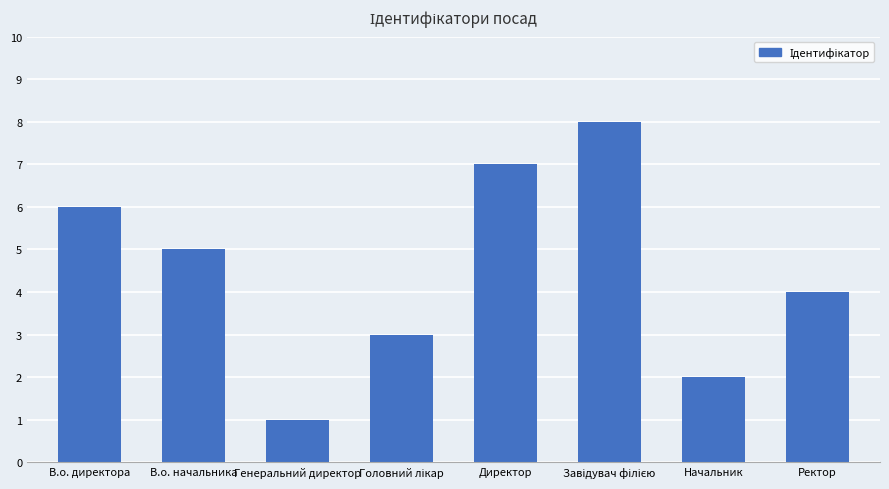

Approximately how many times larger is the value at Директор compared to Генеральний директор?

7.0